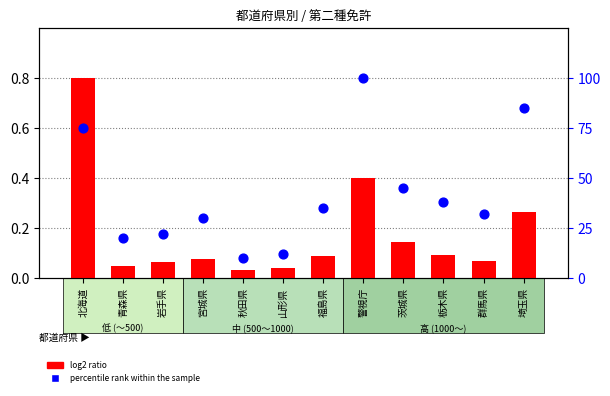

Which series has the largest total across all categories?

percentile rank within the sample